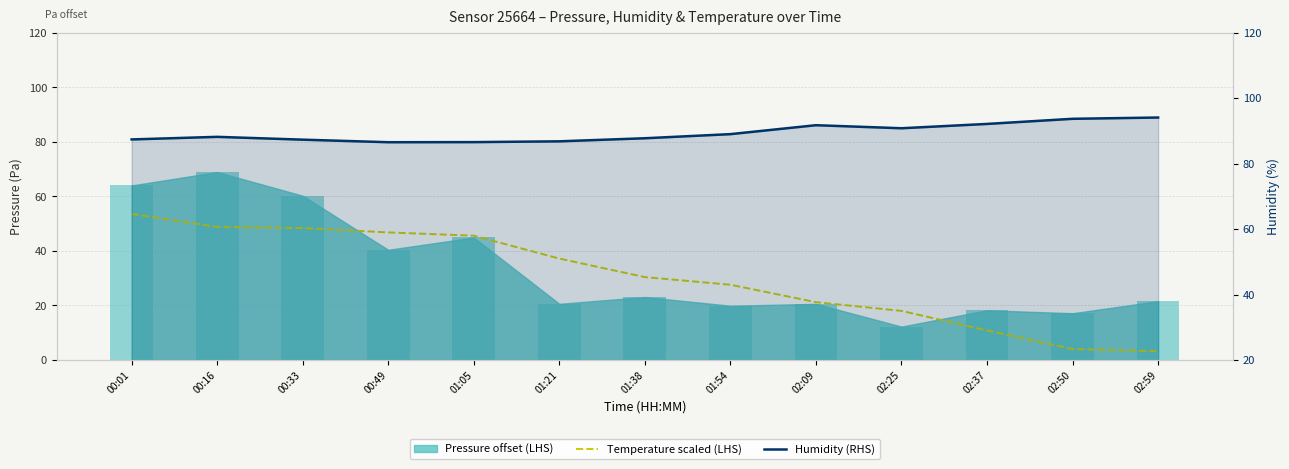

What is the minimum value for Temperature scaled (LHS)?

3.2